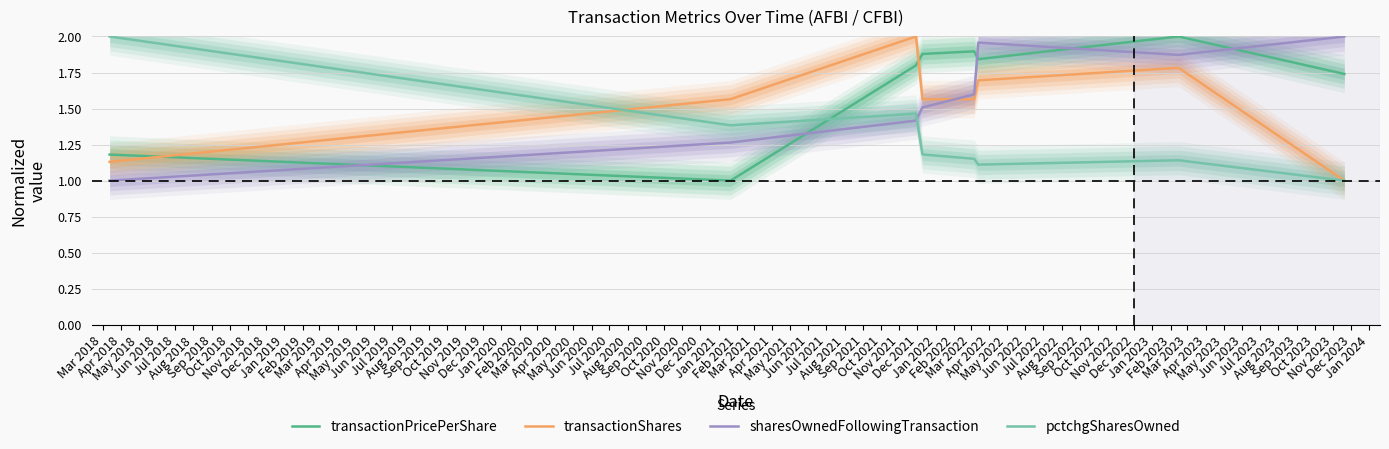

What is the value of the transactionShares point at the 2nd from the left?

1.6